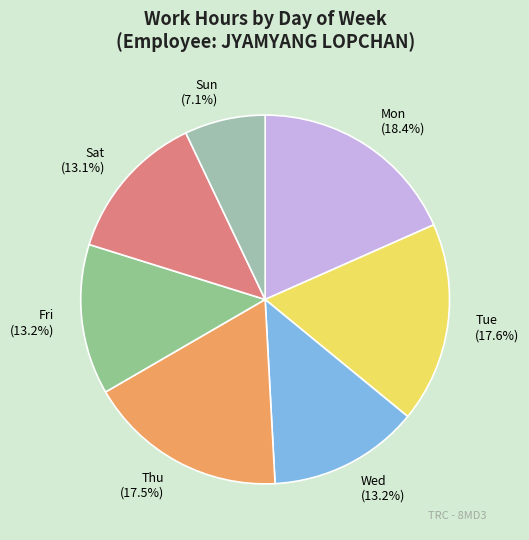

Does any single category account for the majority?

No